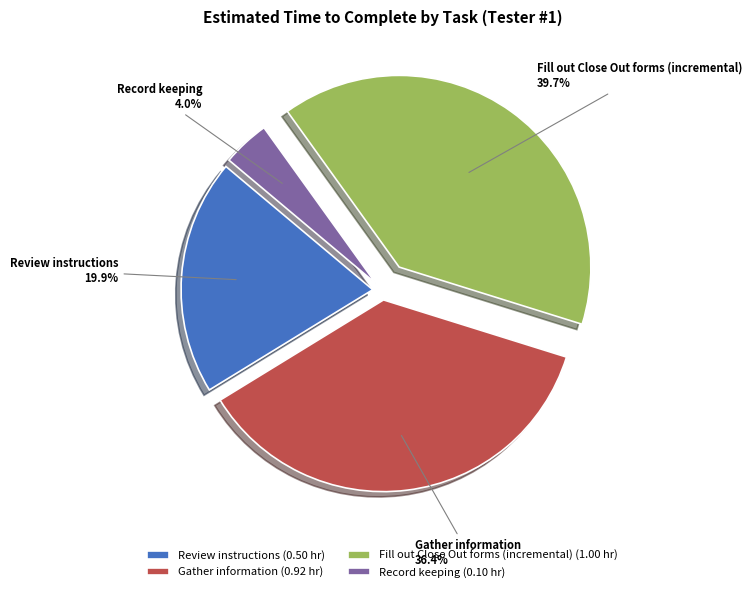

Is there any slice that represents more than half of the pie?

No